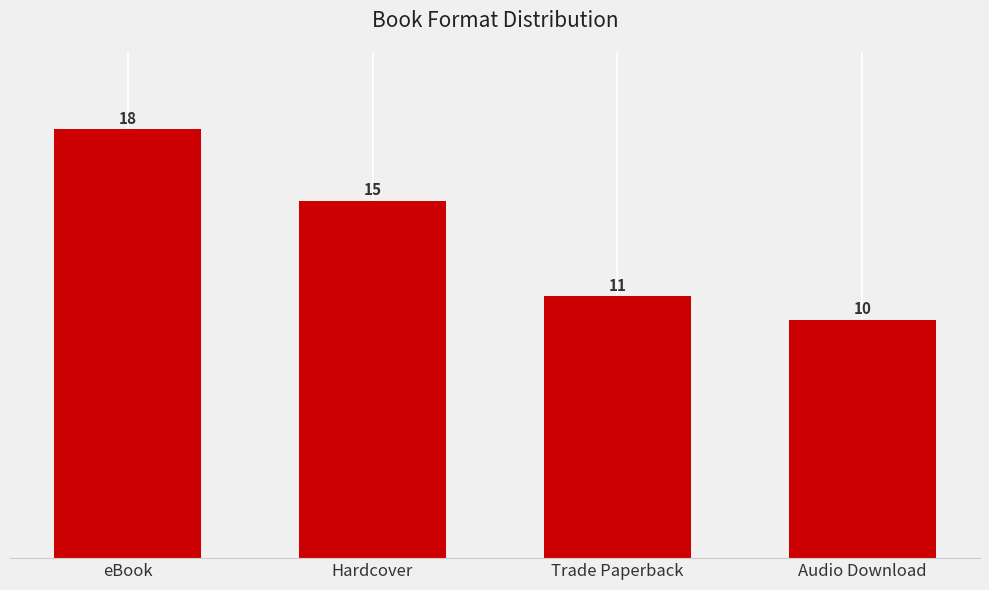

What is the label of the 2nd bar from the right?

Trade Paperback